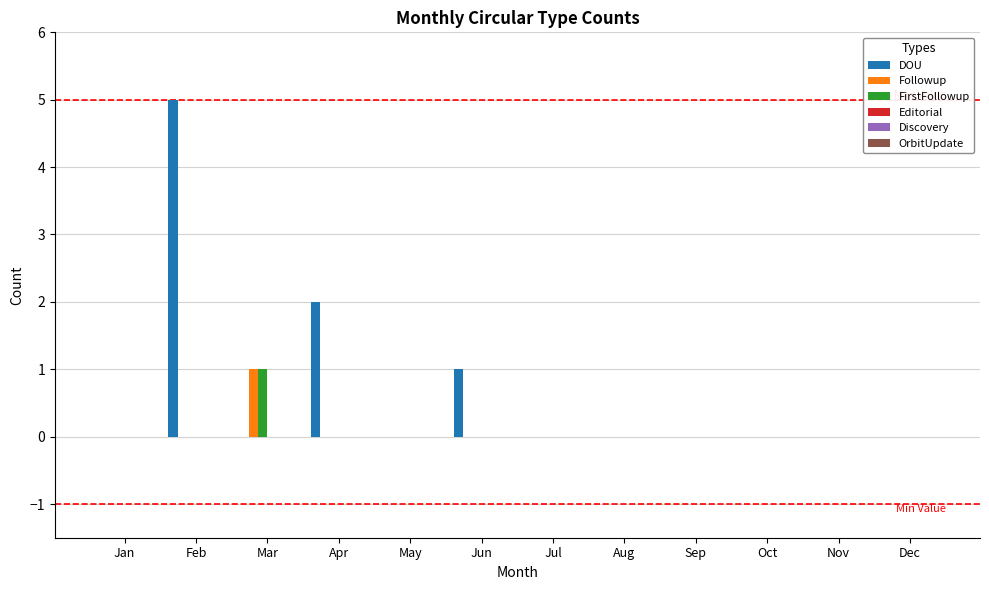

What is the sum of all DOU values?

8